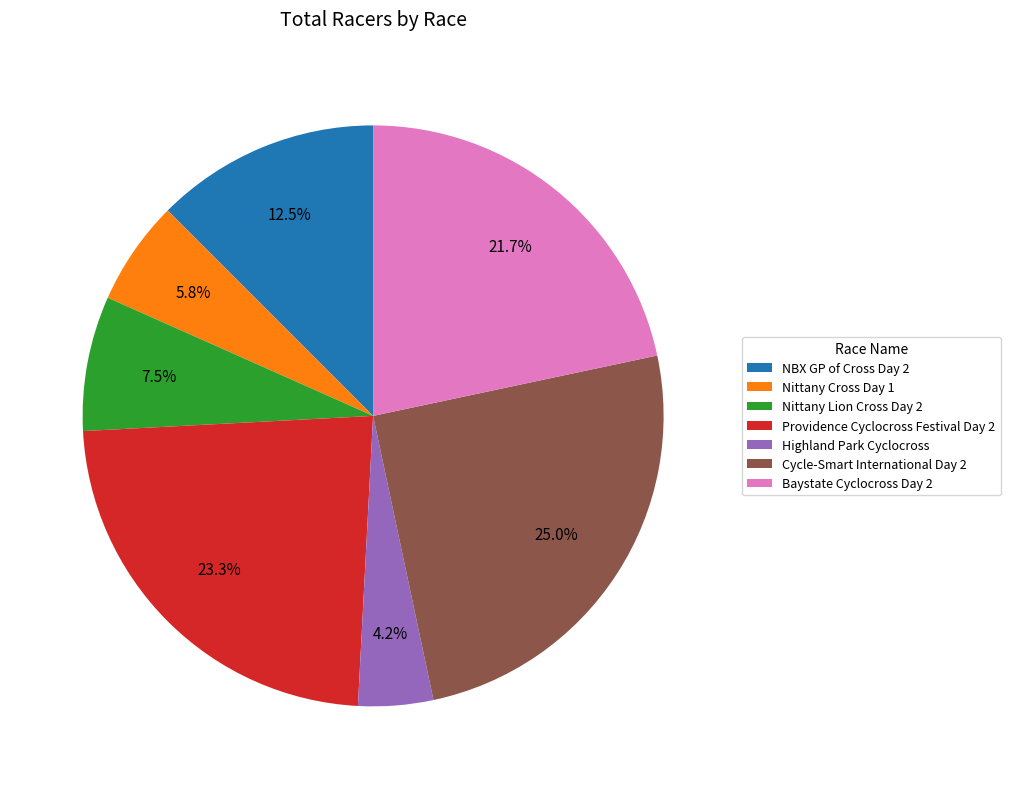

What is the largest slice in the pie chart?

Cycle-Smart International Day 2